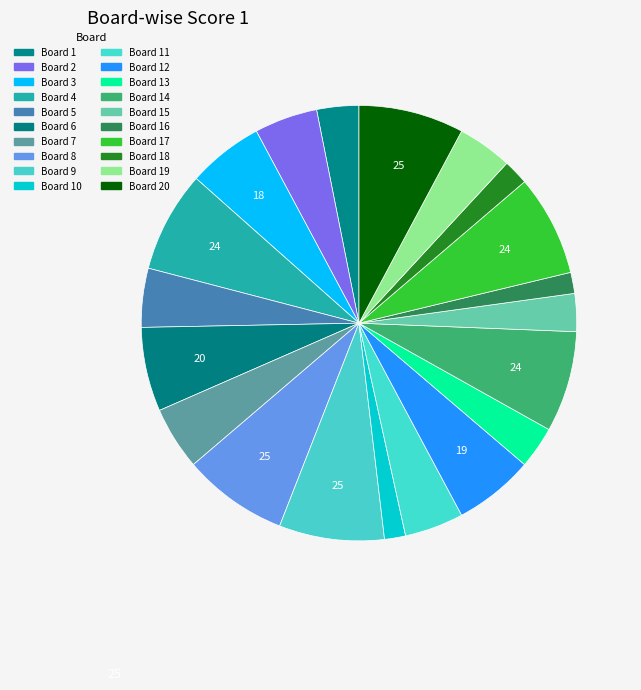

What is the smallest slice in the pie chart?

Board 10